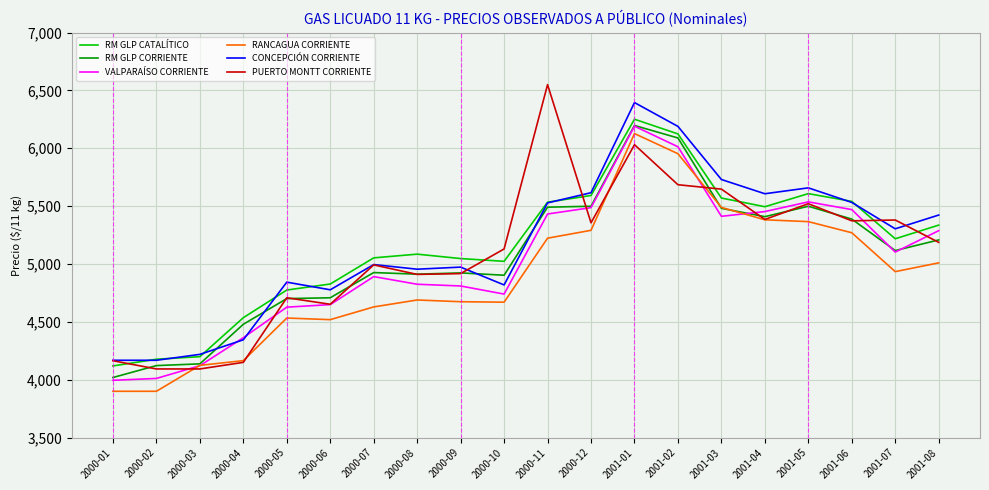

Is the value of CONCEPCIÓN CORRIENTE at 2000-08 greater than the value of RM GLP CATALÍTICO at 2000-02?

Yes